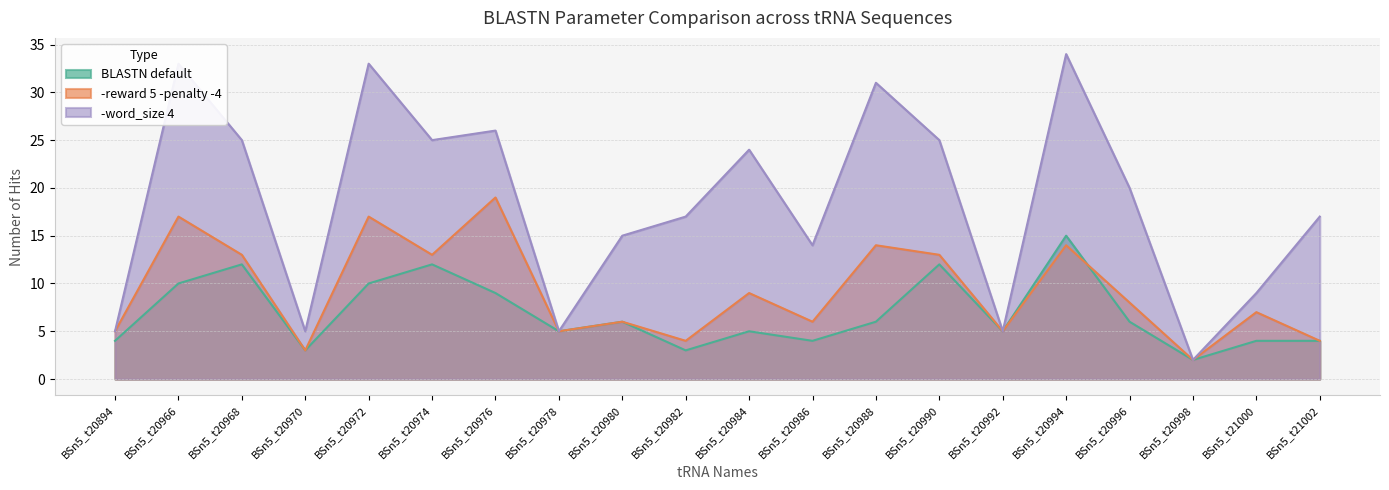

What are all the series names shown in the legend?

BLASTN default, -reward 5 -penalty -4, -word_size 4